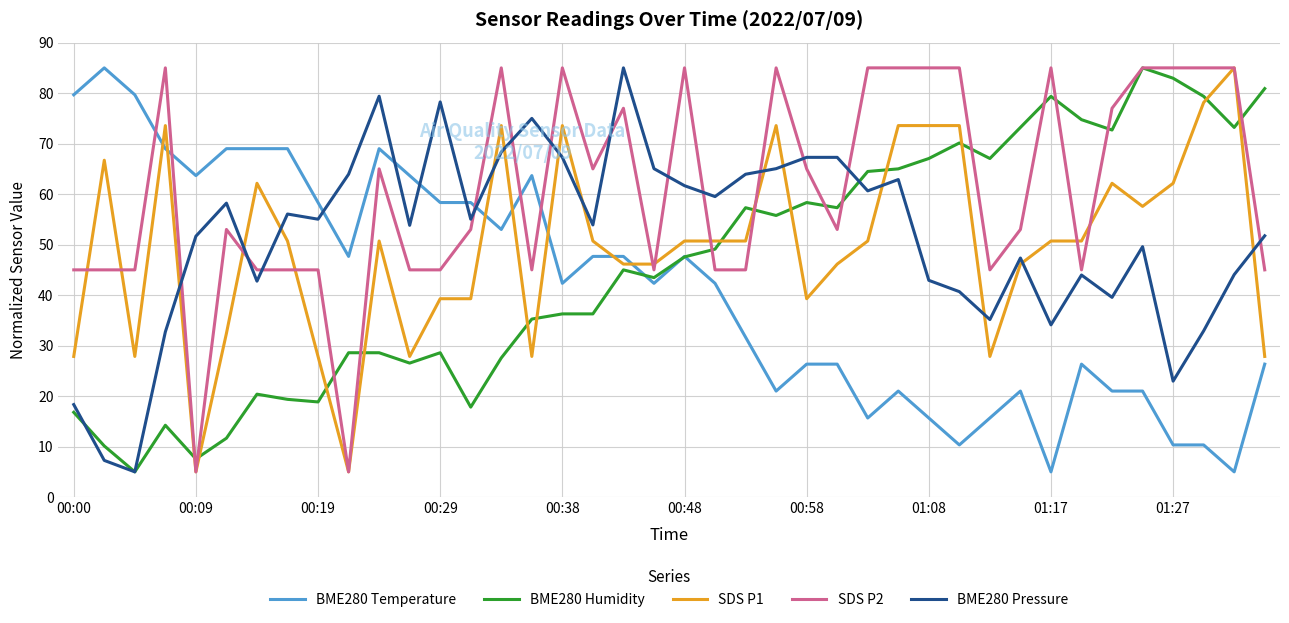

What is the maximum value shown in the chart?

85.0